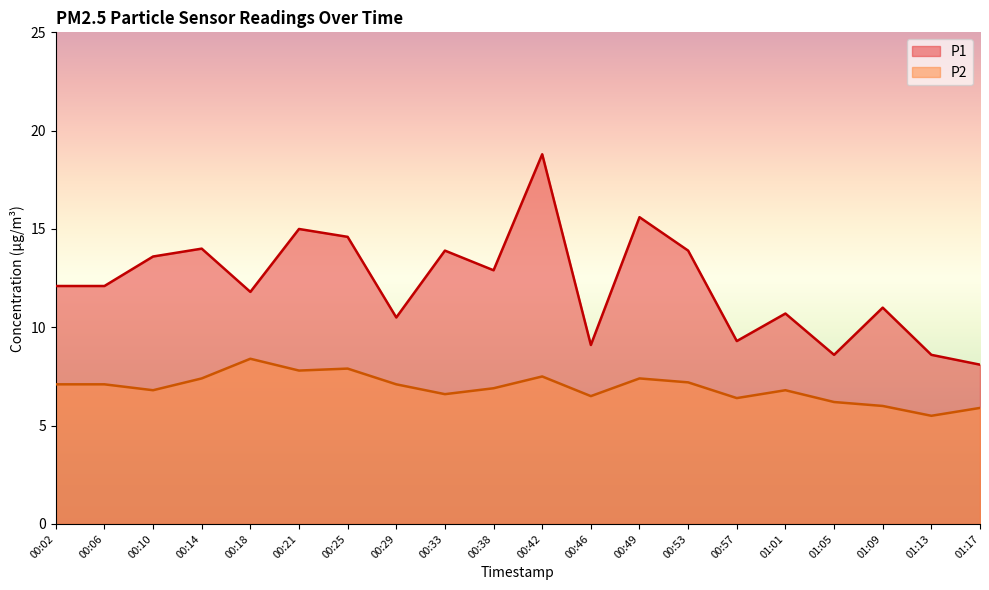

At which category is the sum across all series the highest?

00:42